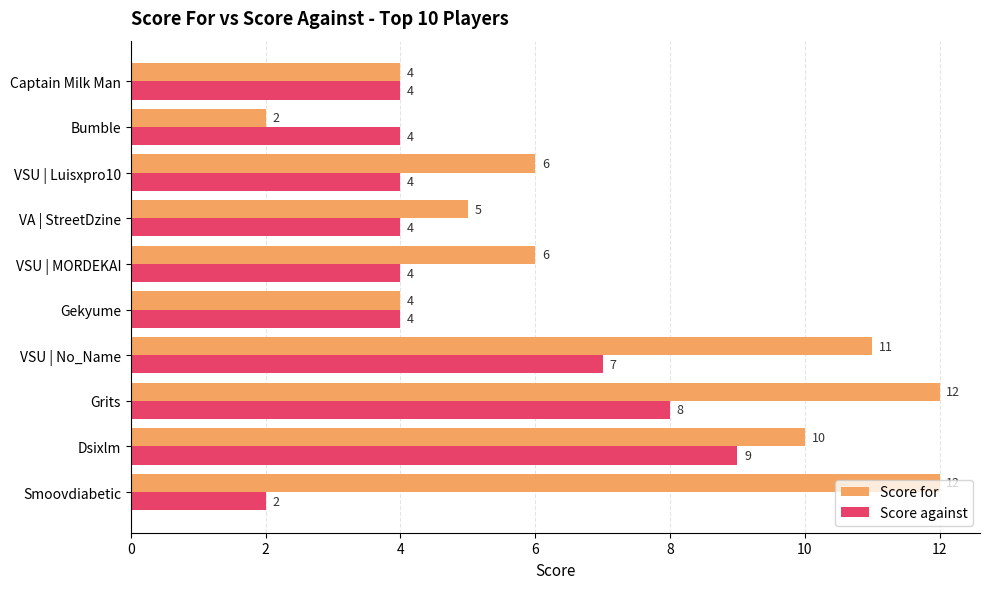

What is the maximum value shown in the chart?

12